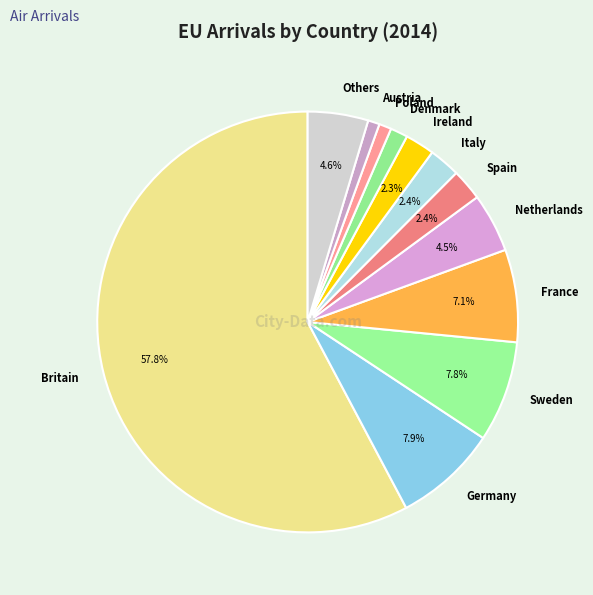

Do Britain and Italy together represent more than half of the pie?

Yes